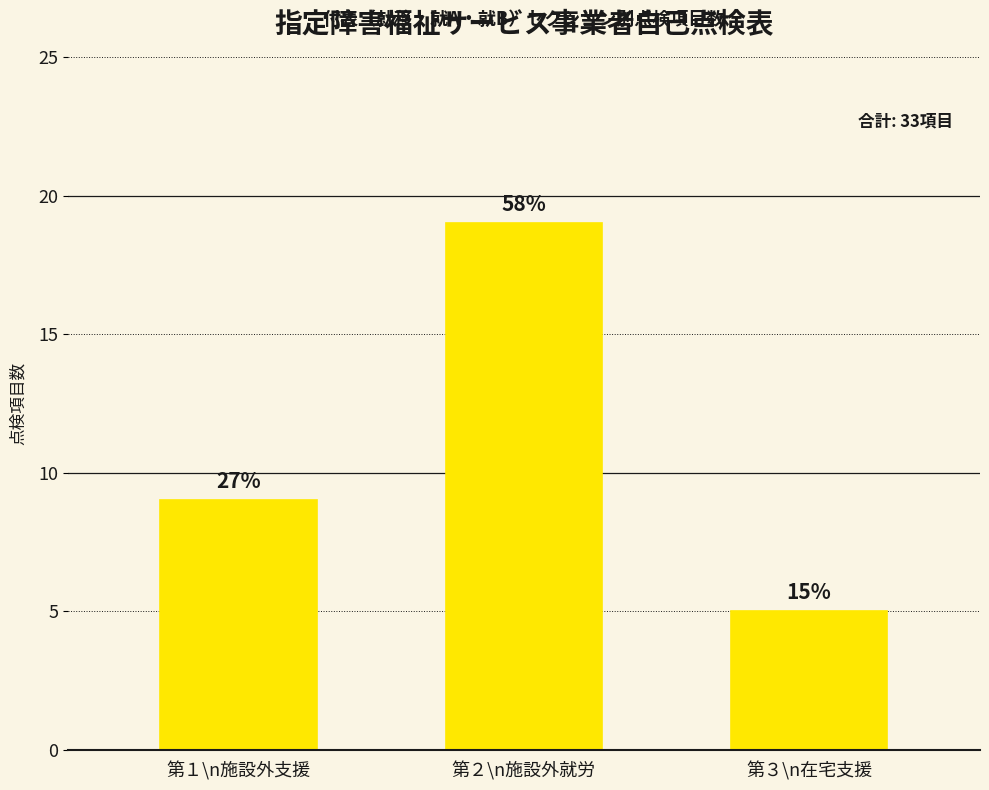

How many bars are there in total?

3